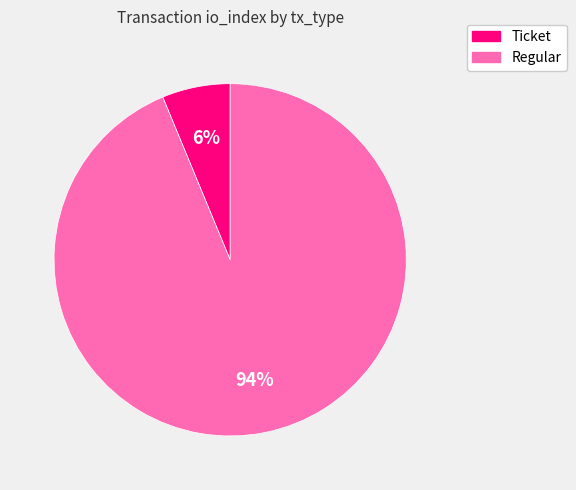

Do Regular and Ticket together represent more than half of the pie?

Yes